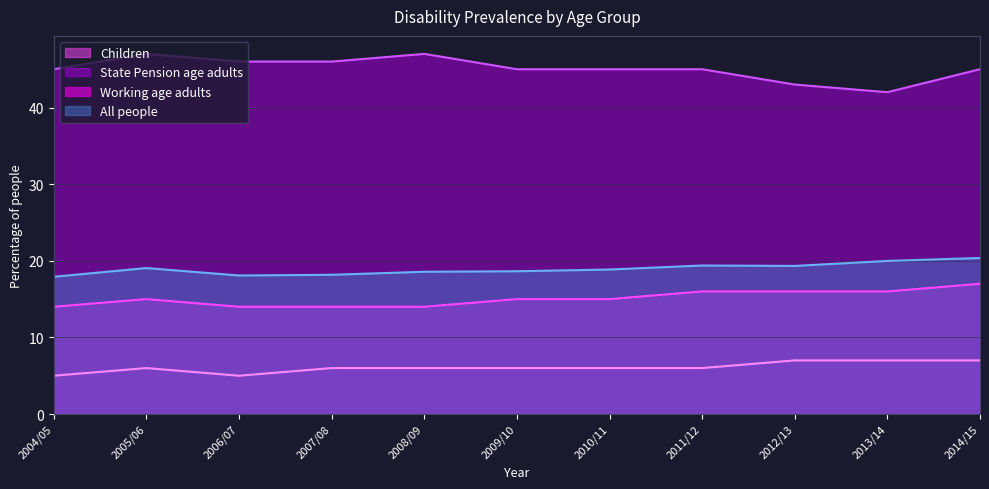

What is the smallest value displayed?

5.0